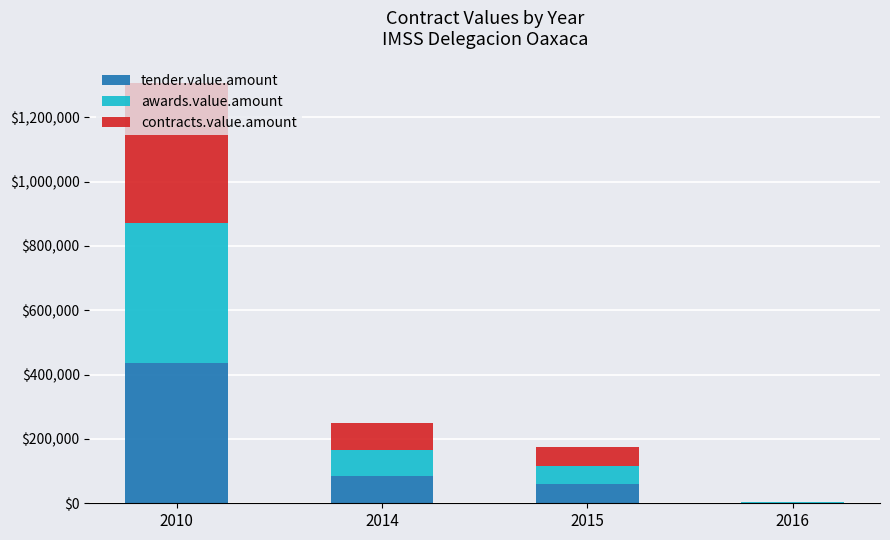

The value of tender.value.amount at 2015 is 103958.0. True or false?

False